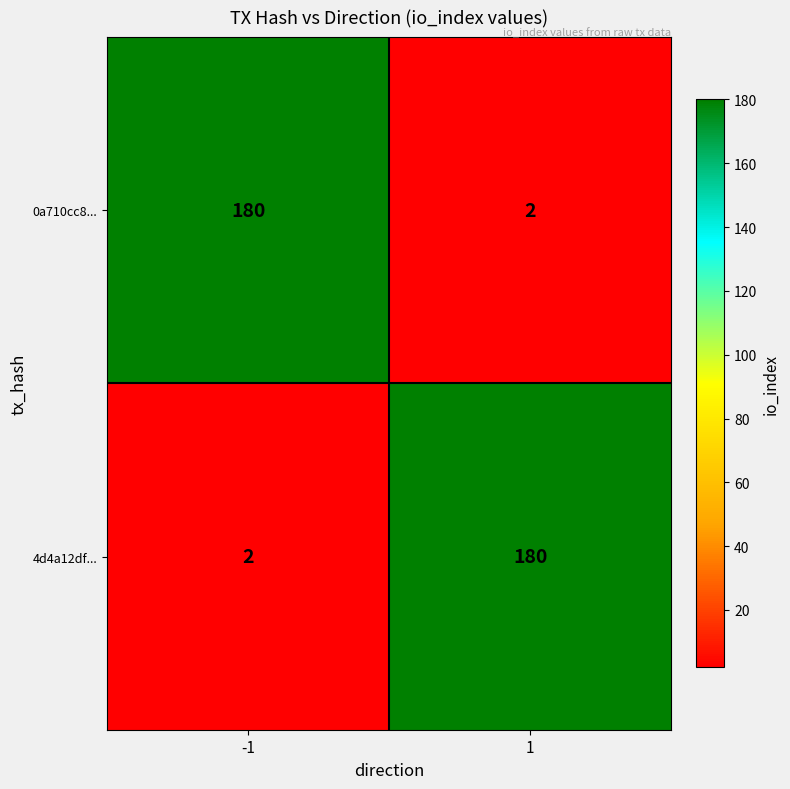

What is the difference between the maximum and minimum values in the 0a710cc8... series?

178